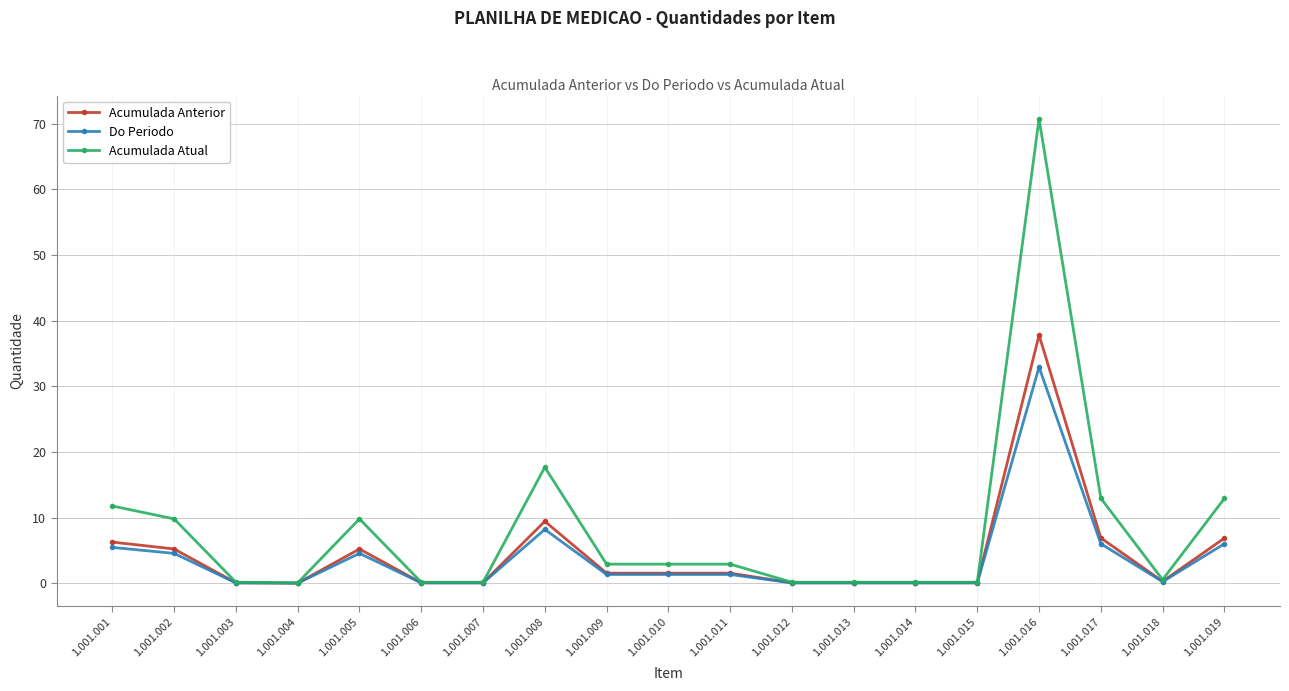

At which category is the sum across all series the highest?

1.001.016